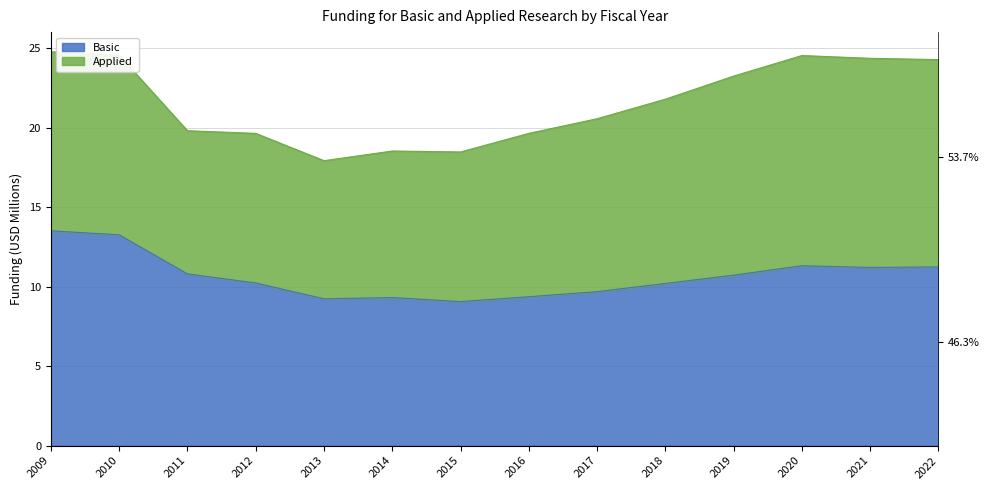

Between 2012 and 2022, which is larger?

2022